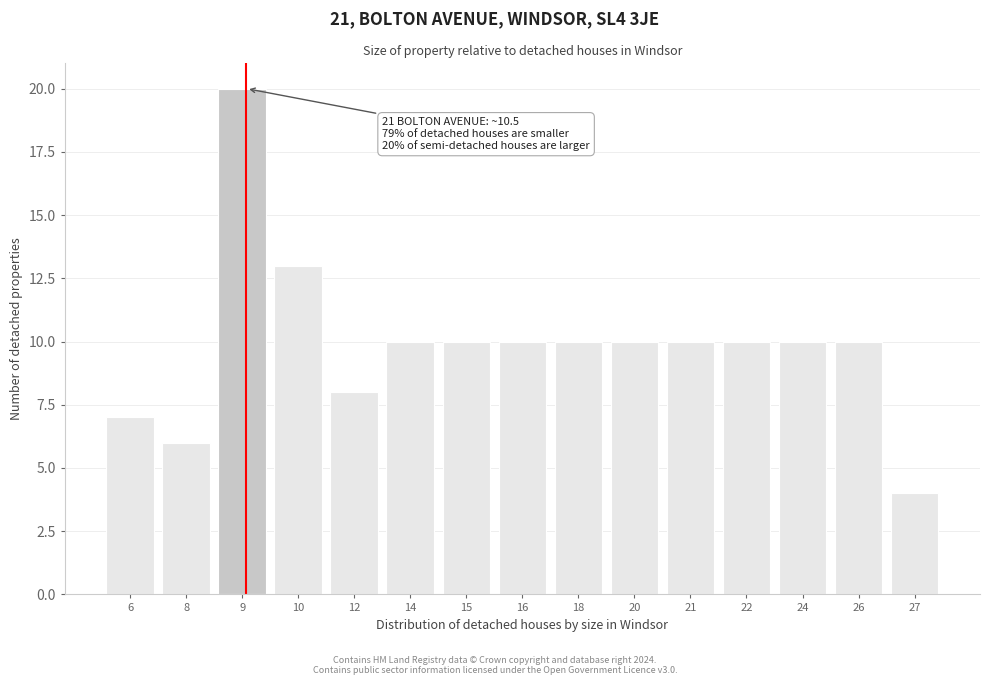

Reading left to right, transcribe all the data shown in this chart.

7	6	20	13	8	10	10	10	10	10	10	10	10	10	4